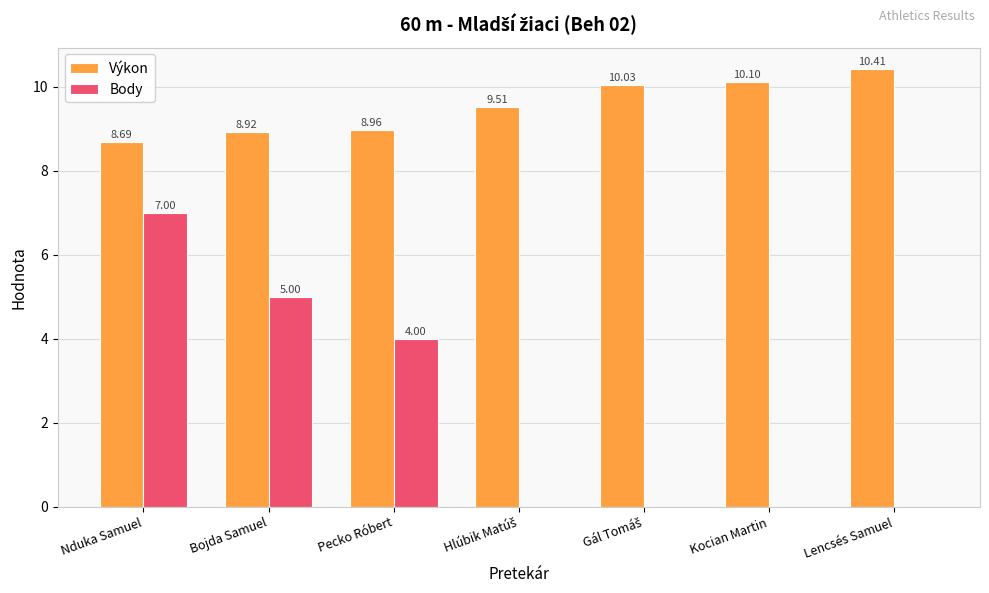

At which category does the chart reach its peak across all series?

Lencsés Samuel